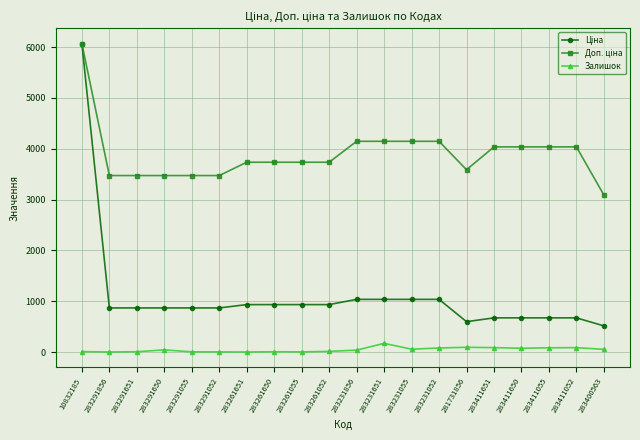

At which category is the sum across all series the highest?

10832185